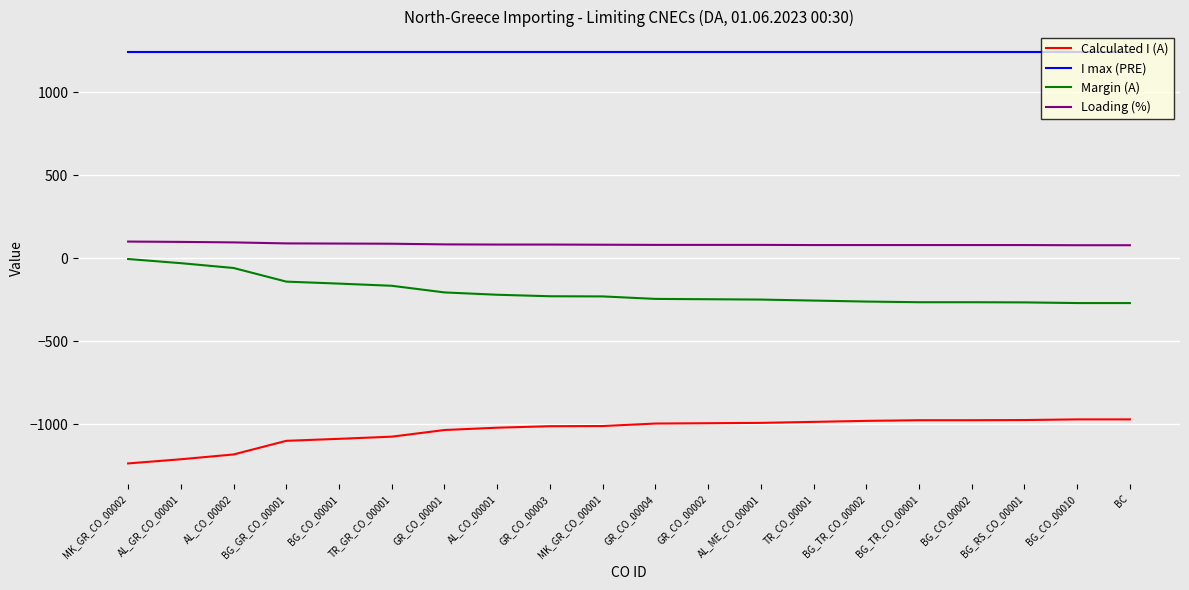

What is the smallest value displayed?

-1235